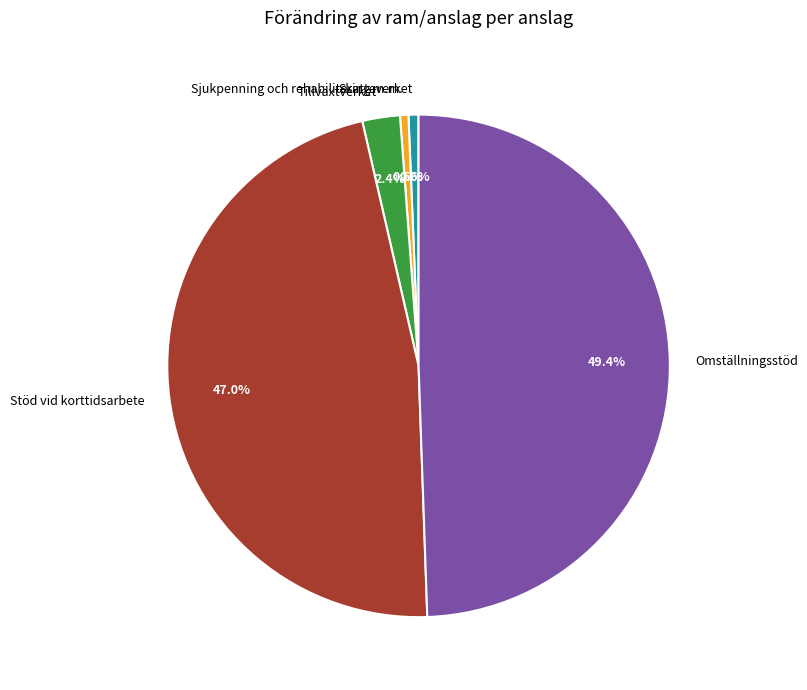

To the nearest percent, what is the difference between the Tillväxtverket and Sjukpenning och rehabilitering m.m. slice percentages?

2%